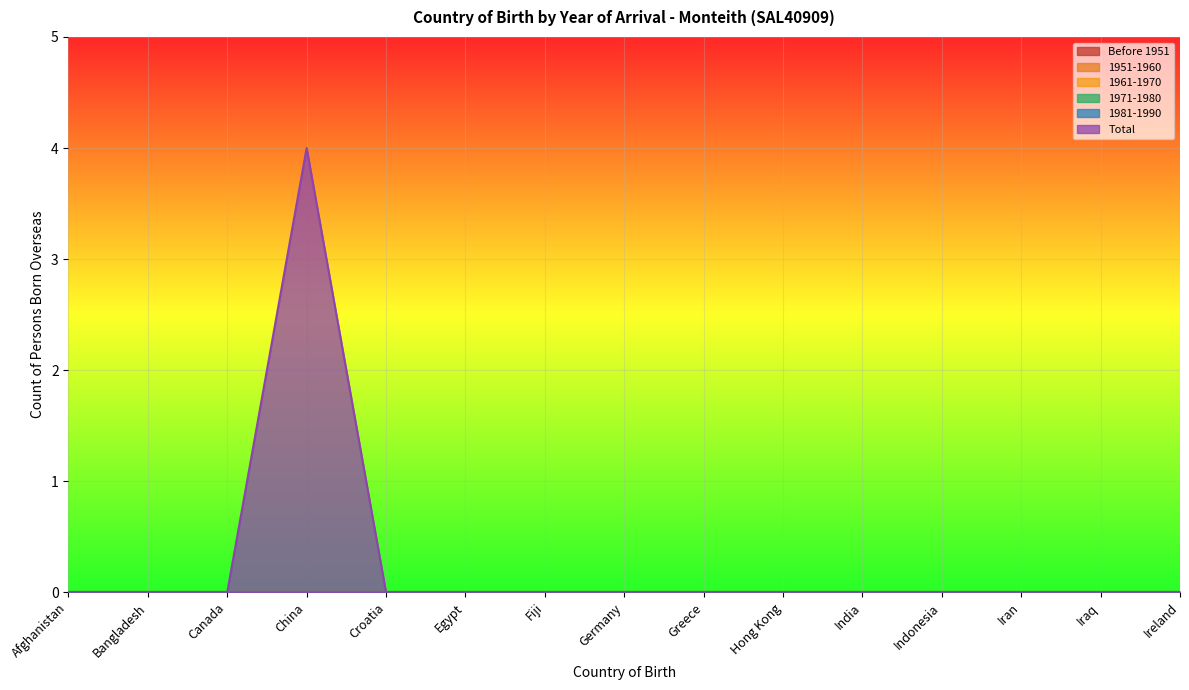

Between Ireland and Afghanistan, which is larger?

Ireland